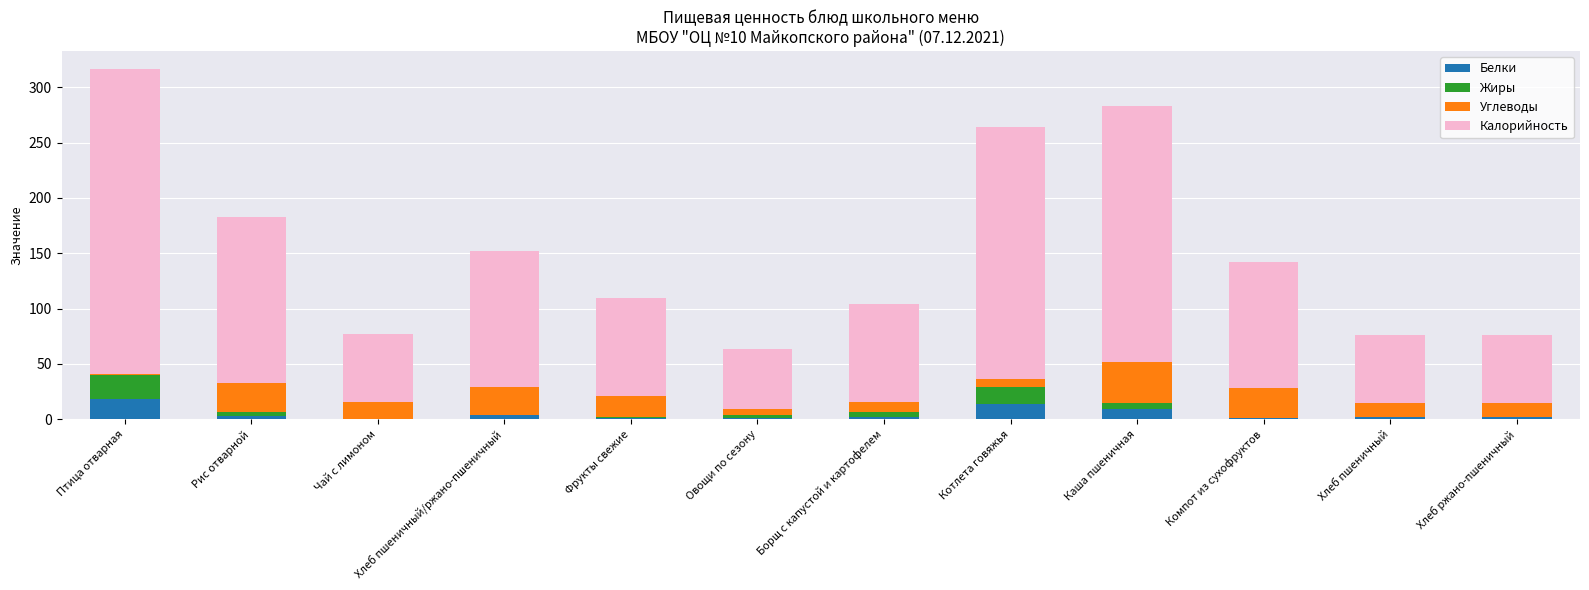

What is the difference between the Белки values at Овощи по сезону and Хлеб ржано-пшеничный?

0.9